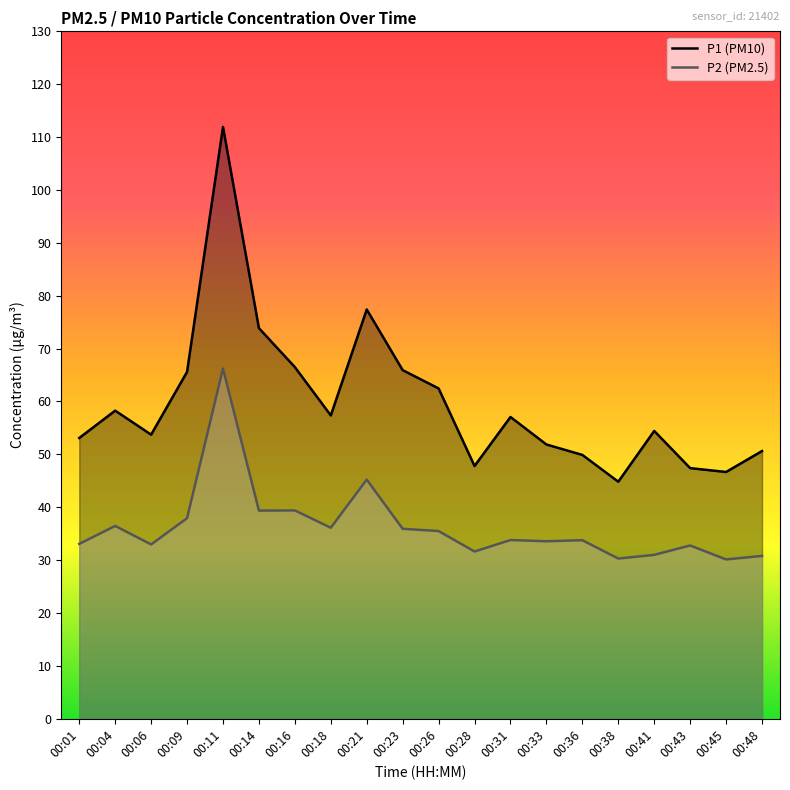

Where is P1 (PM10) nearest to the value 78?

00:21